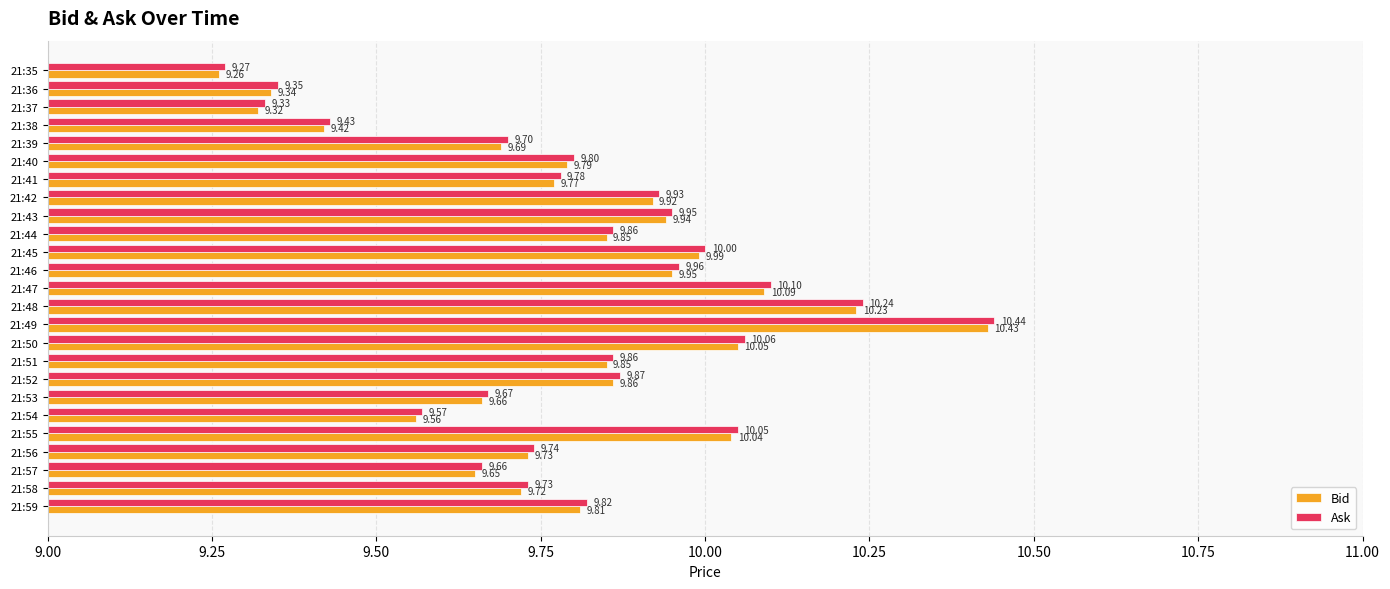

Rank the series by their average value, from highest to lowest.

Ask, Bid